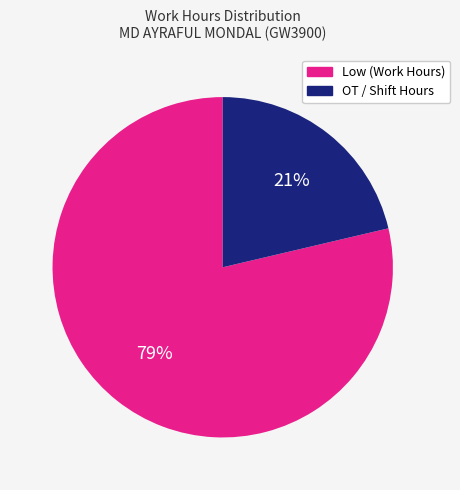

Do OT / Shift Hours and Low (Work Hours) together represent more than half of the pie?

Yes